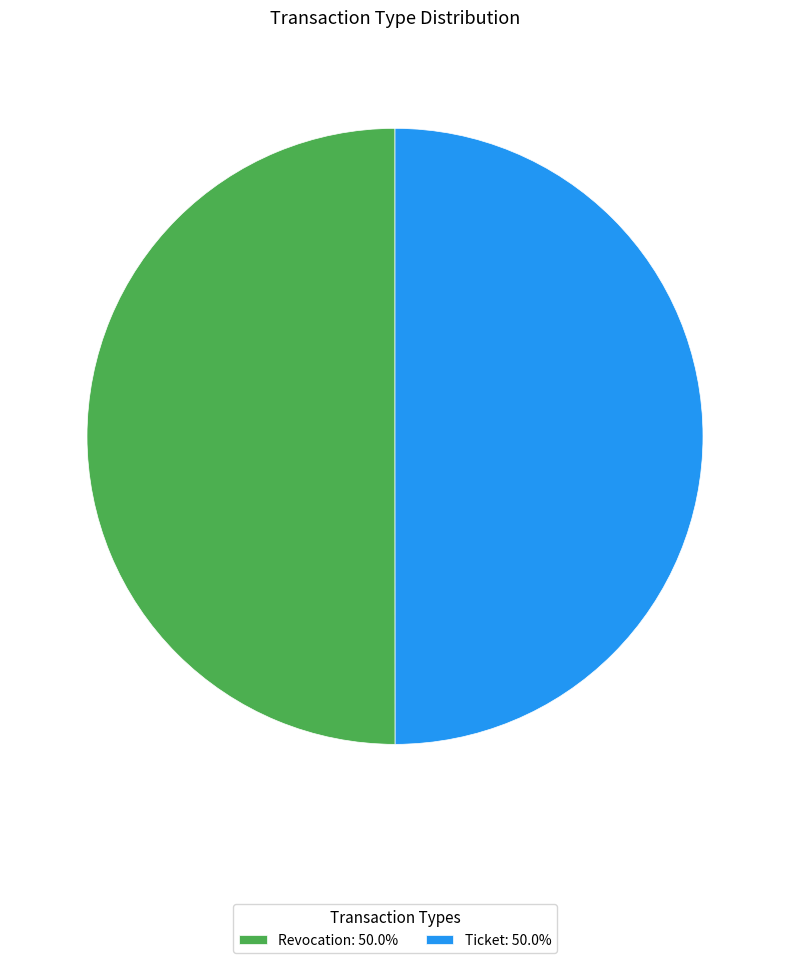

The Revocation slice represents 59% of the pie. True or false?

False